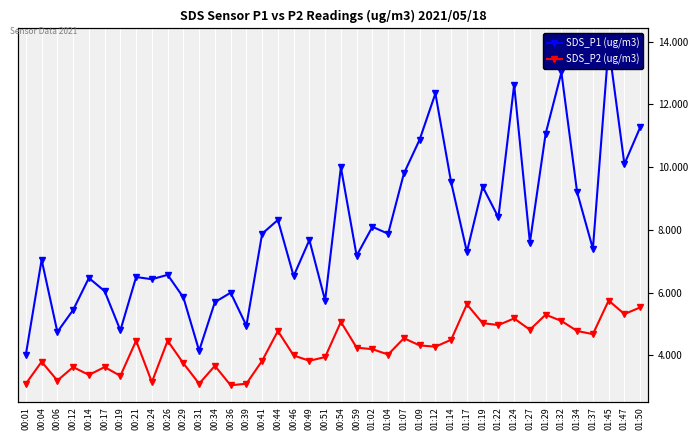

How many lines are shown in the chart?

2